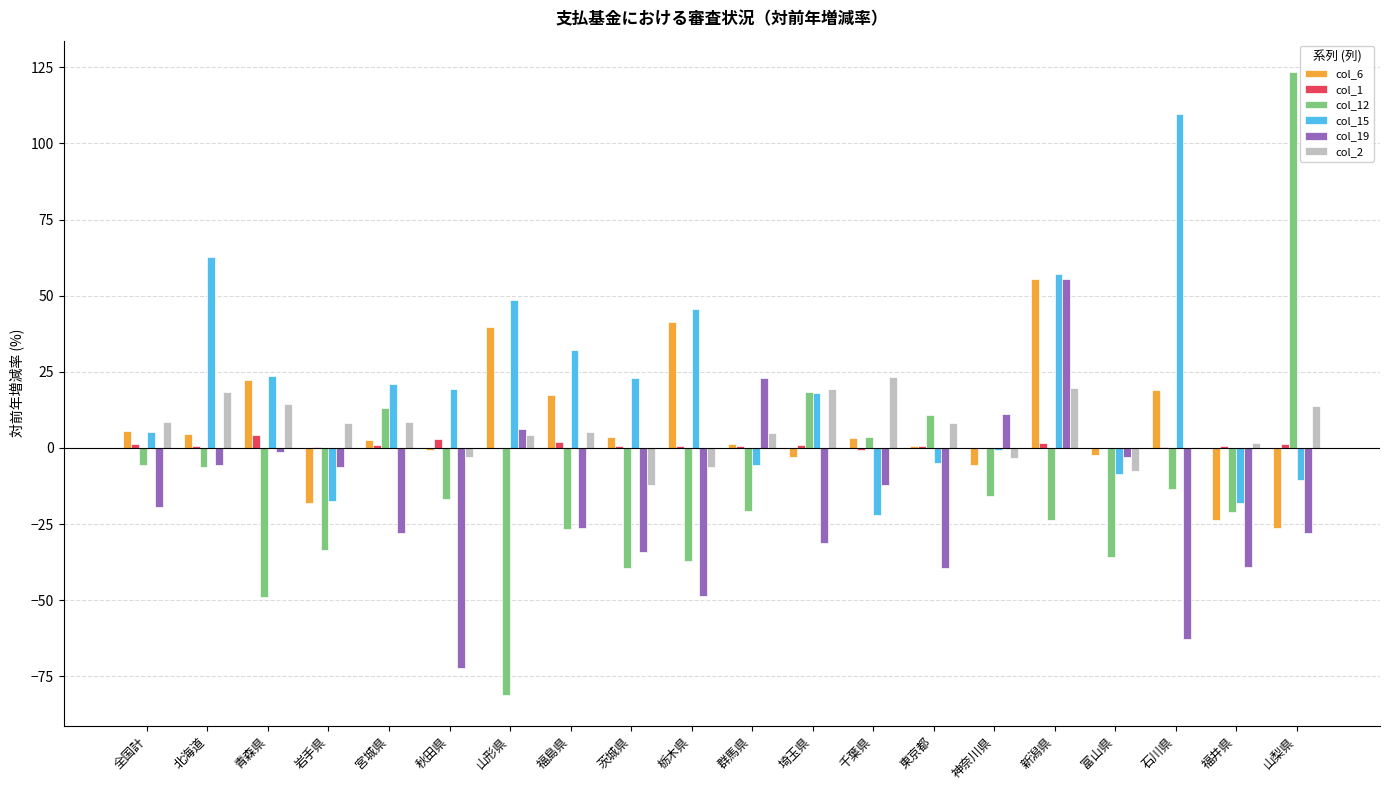

Which series has the largest total across all categories?

col_15